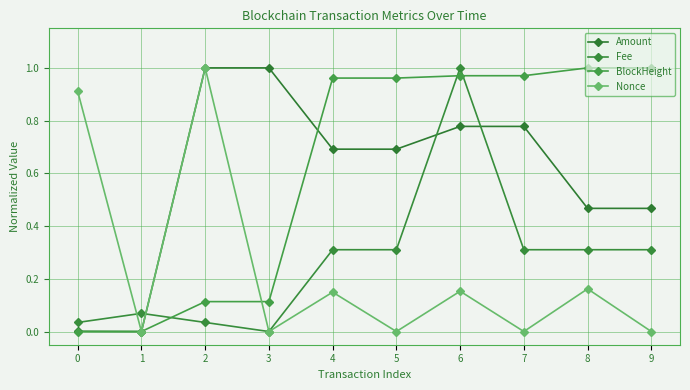

What is the difference between the highest and lowest values at 0?

0.9